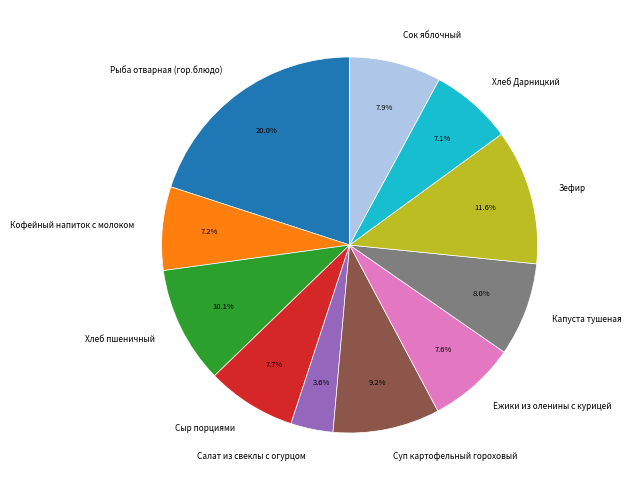

What is the largest slice in the pie chart?

Рыба отварная (гор.блюдо)